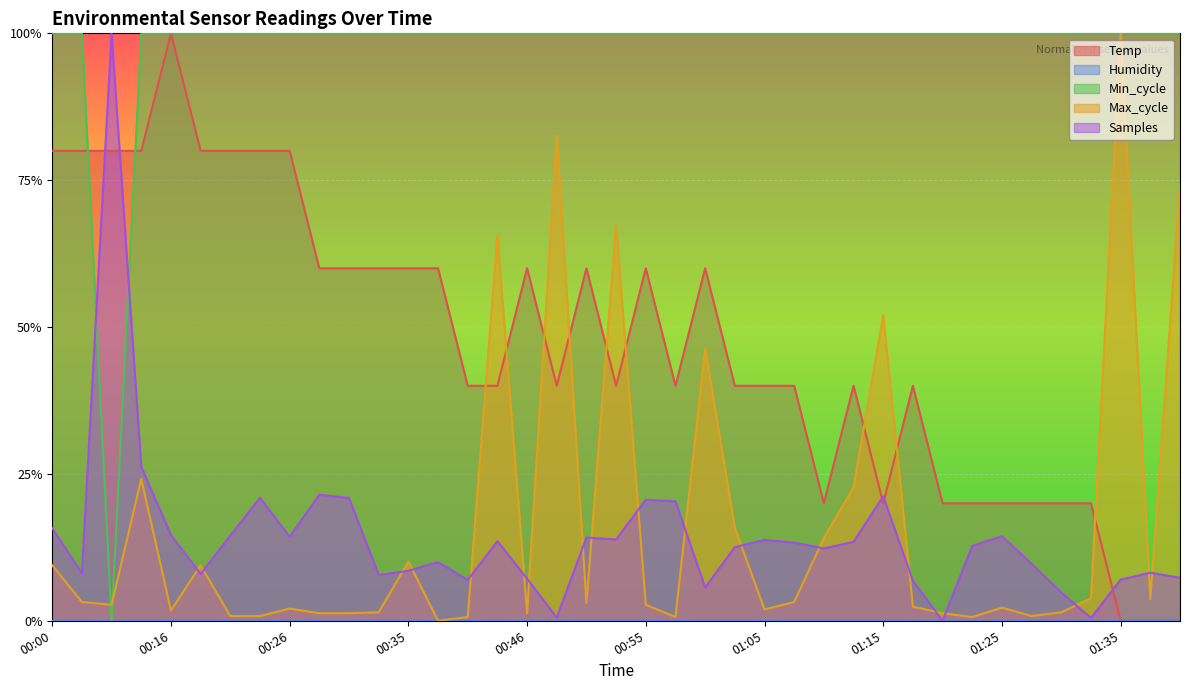

Does the chart display data point markers on the line(s)?

No